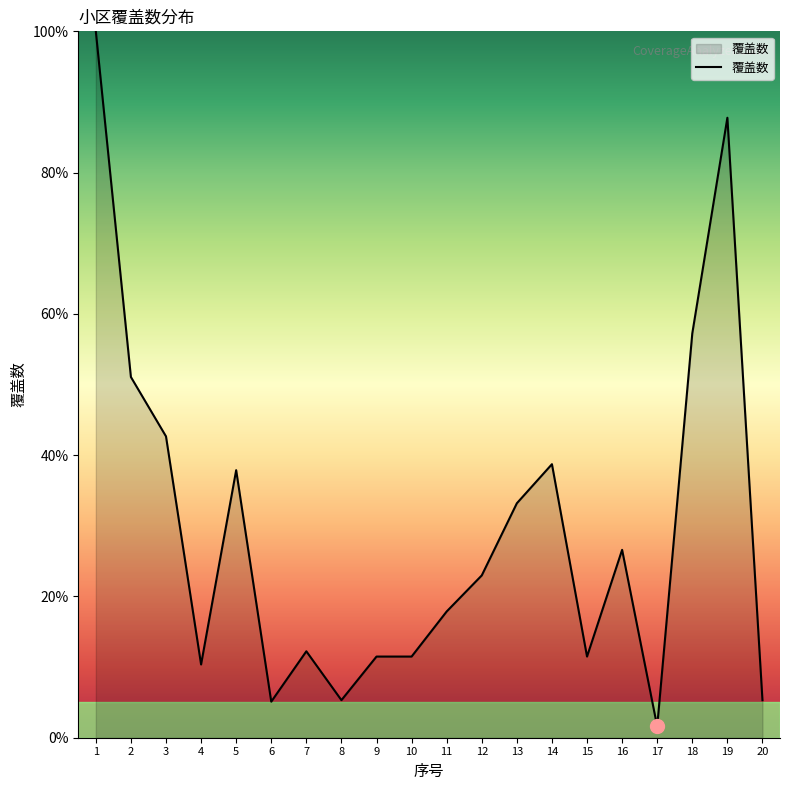

Which label corresponds to the largest value in the chart?

1